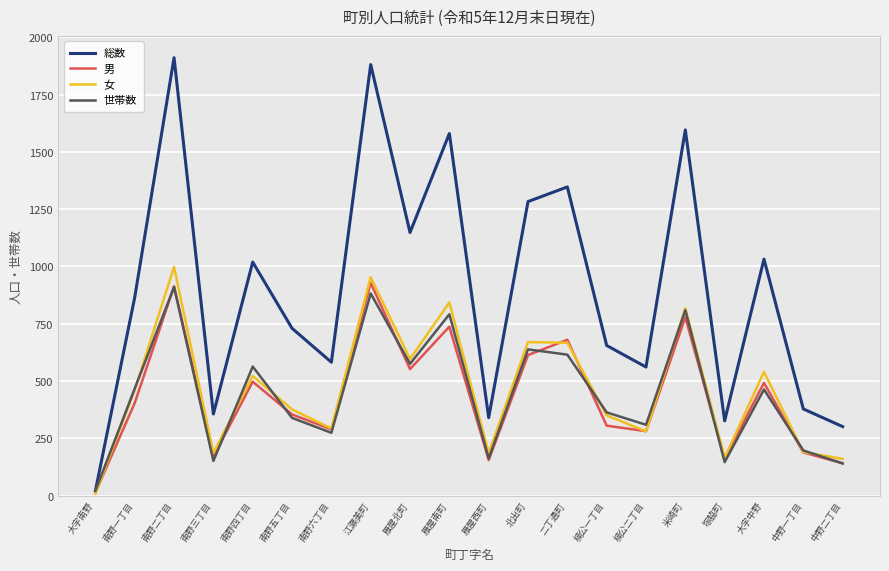

What is the difference between the maximum and second lowest values in the 世帯数 series?

770